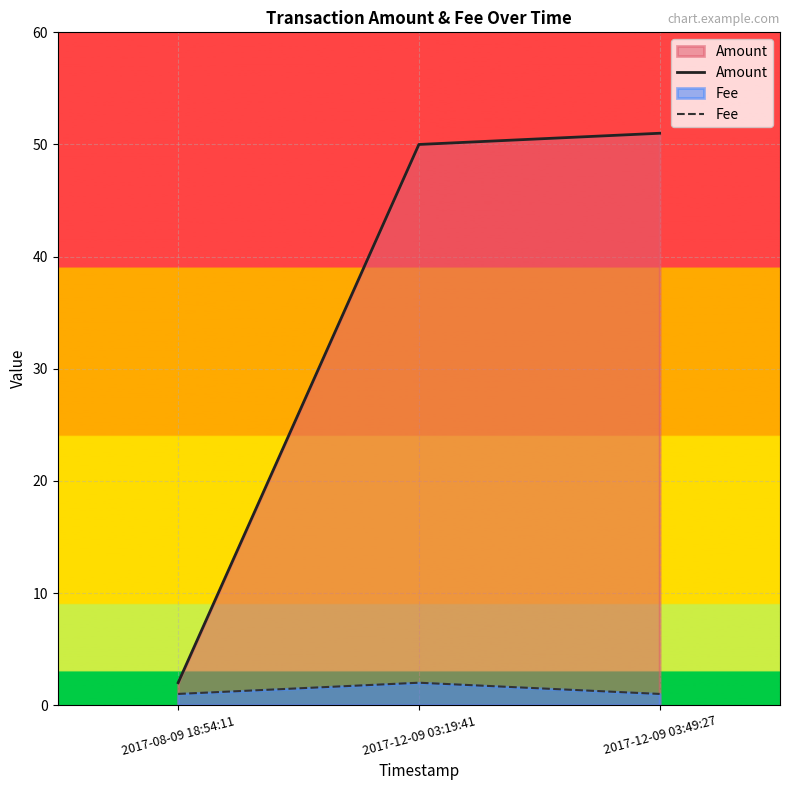

What is the label of the 1st point from the right?

2017-12-09 03:49:27